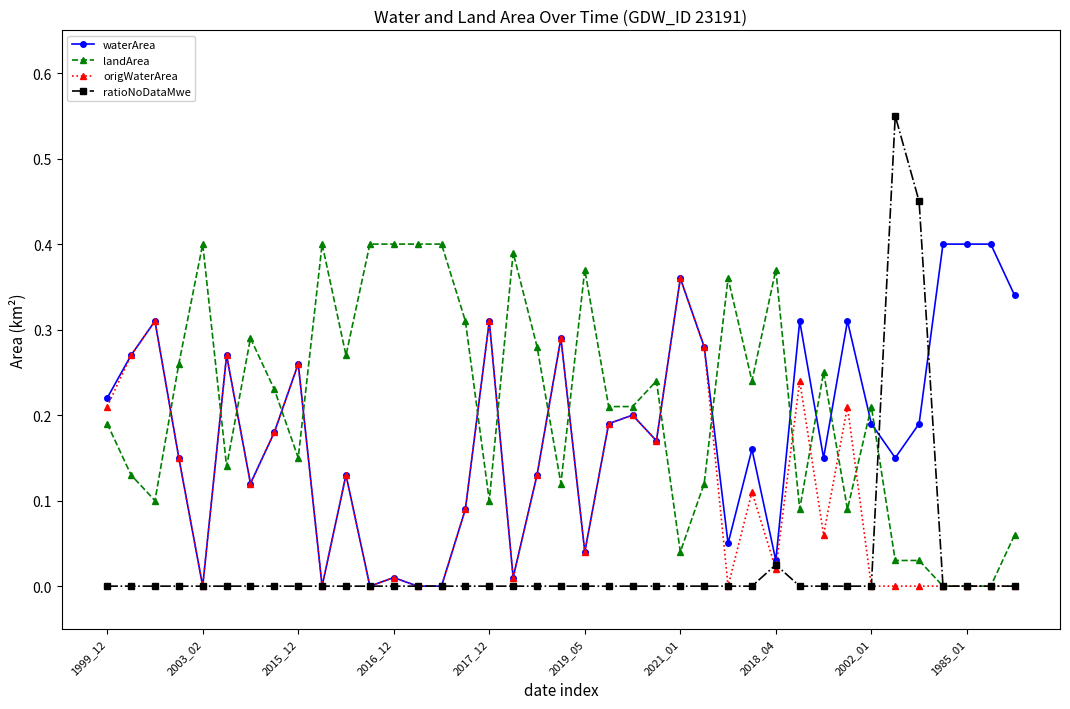

Which series has the widest spread of values?

ratioNoDataMwe